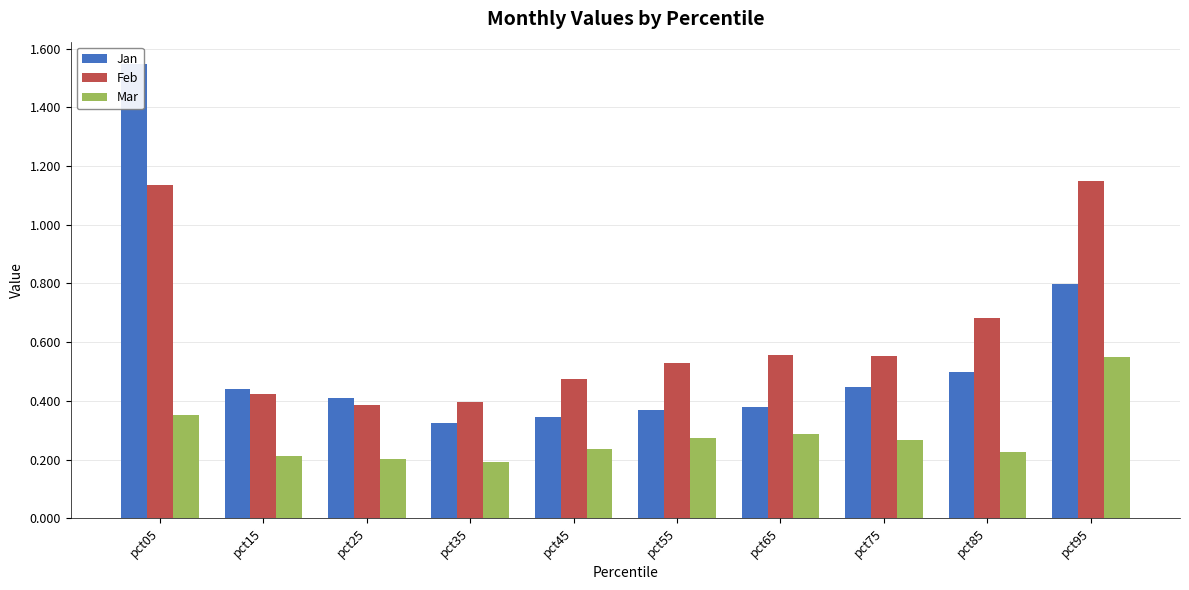

What is the value of the Feb bar at the 2nd from the left?

0.4